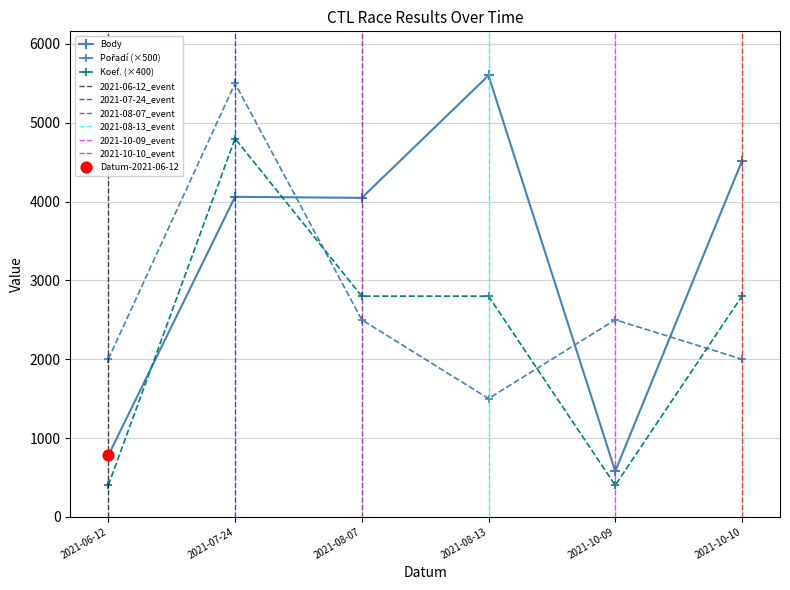

Which series contains the highest Y value?

Body